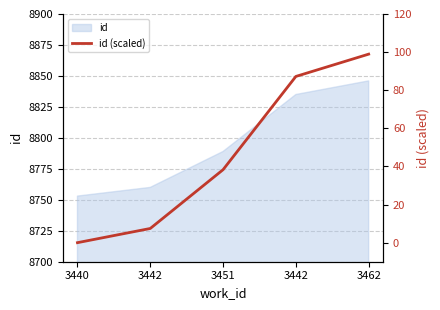

True or false: the data shows 11.2 at 3442.

False